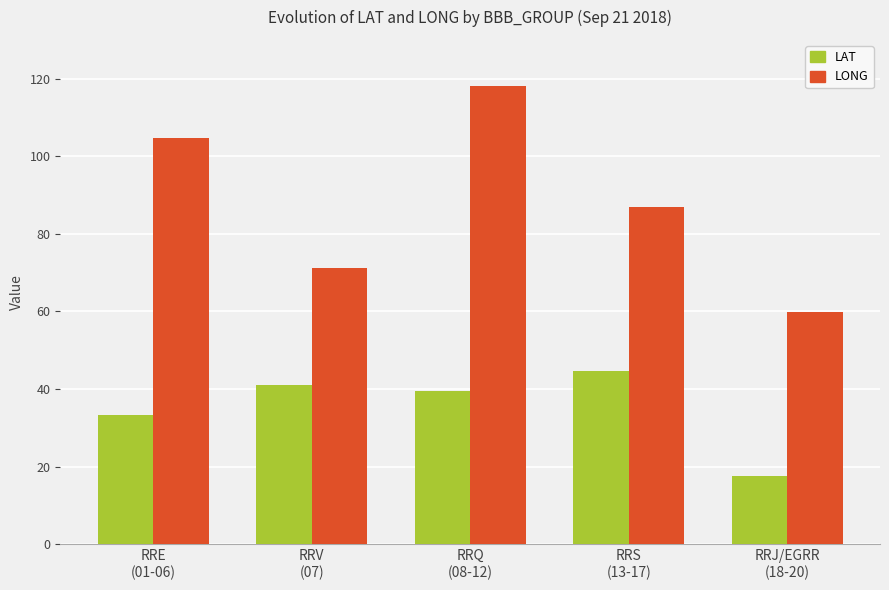

What is the minimum value for LONG?

59.9